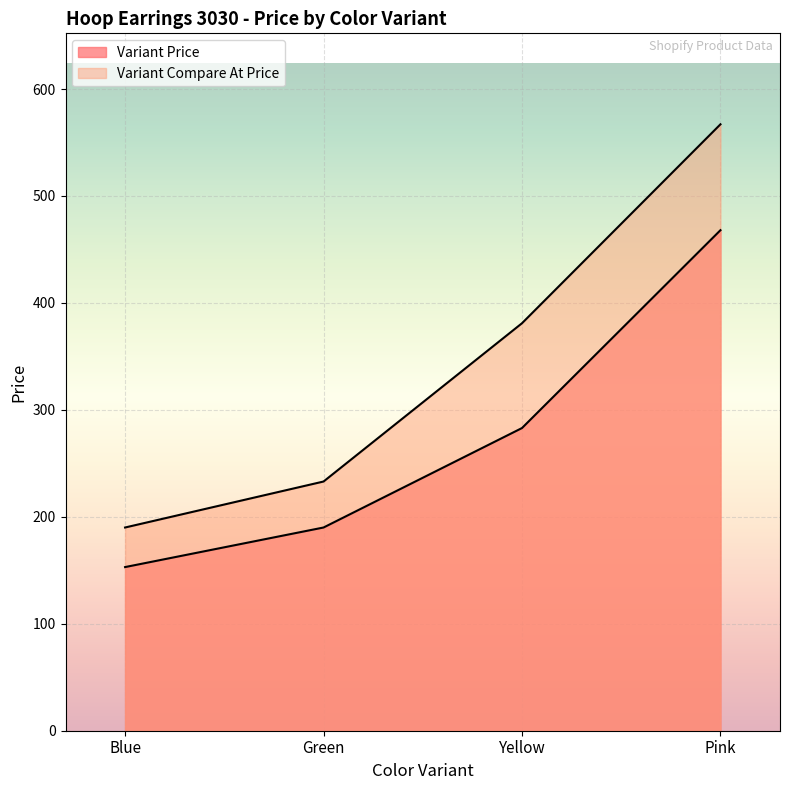

Reading right to left, extract all data points from this chart.

Variant Price: 468	283	190	153
Variant Compare At Price: 567	381	233	190